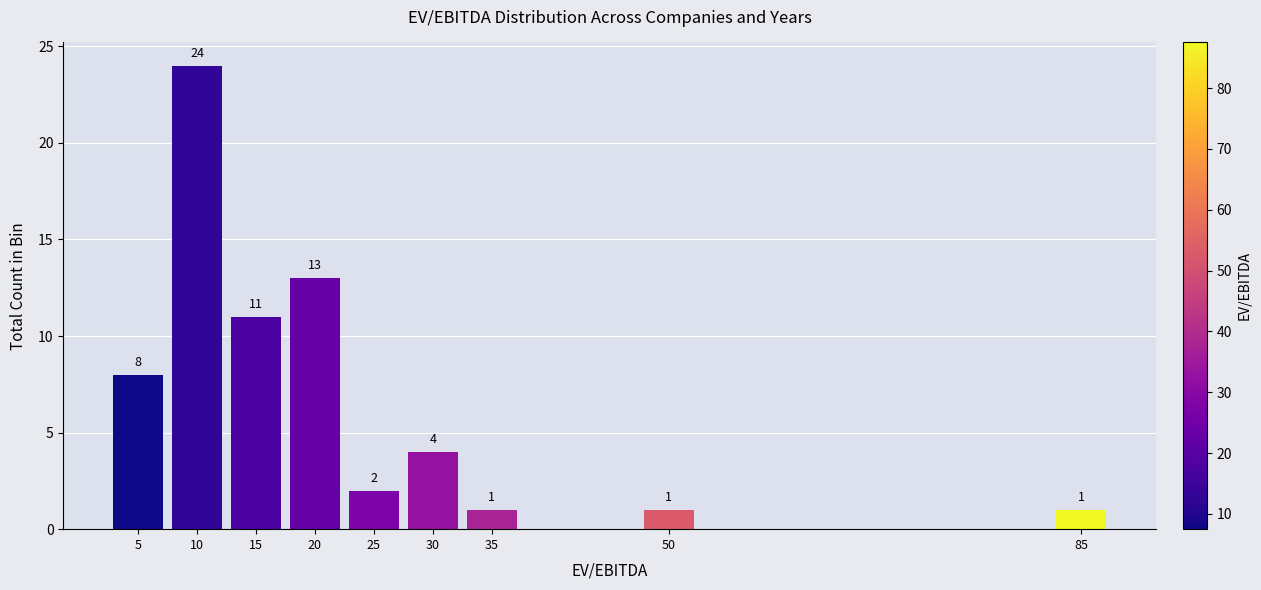

Reading left to right, extract all data points from this chart.

8	24	11	13	2	4	1	1	1